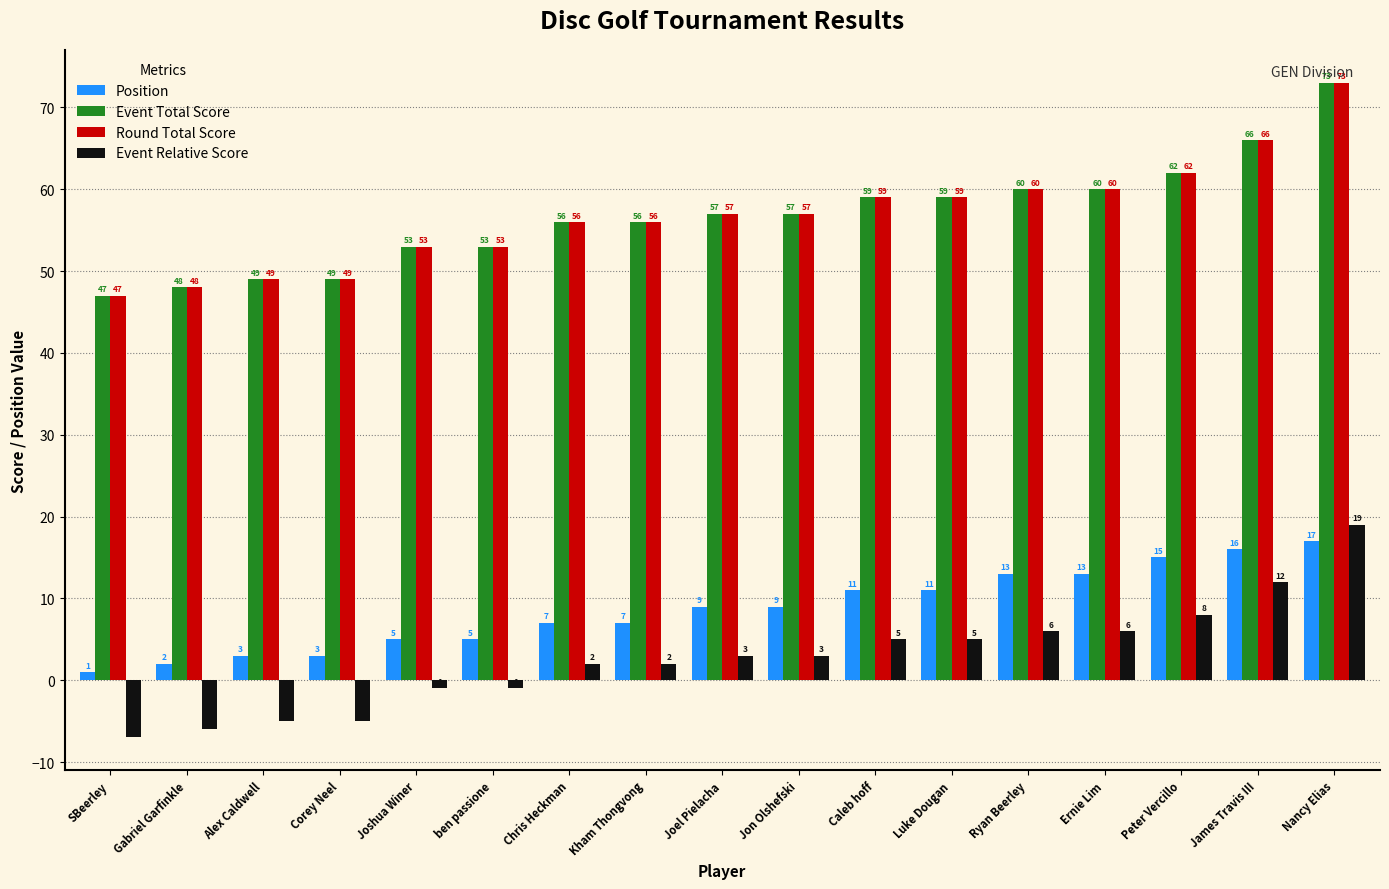

What is the difference between the Event Relative Score values at SBeerley and Joel Pielacha?

10